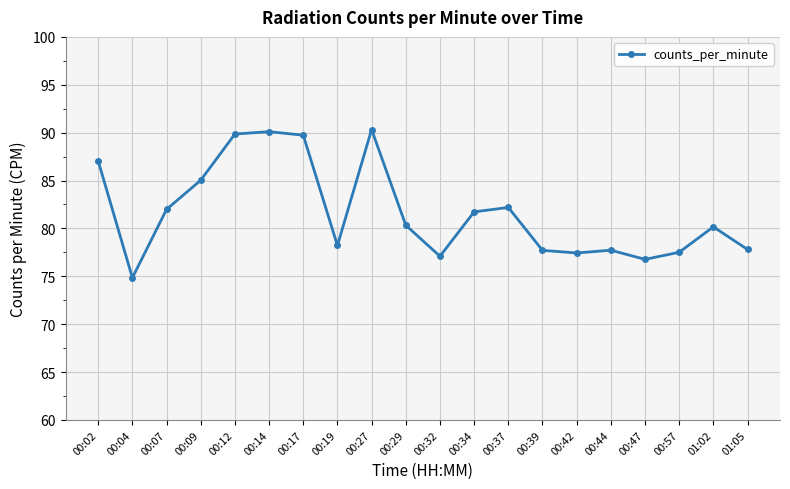

What is the smallest value displayed?

74.8